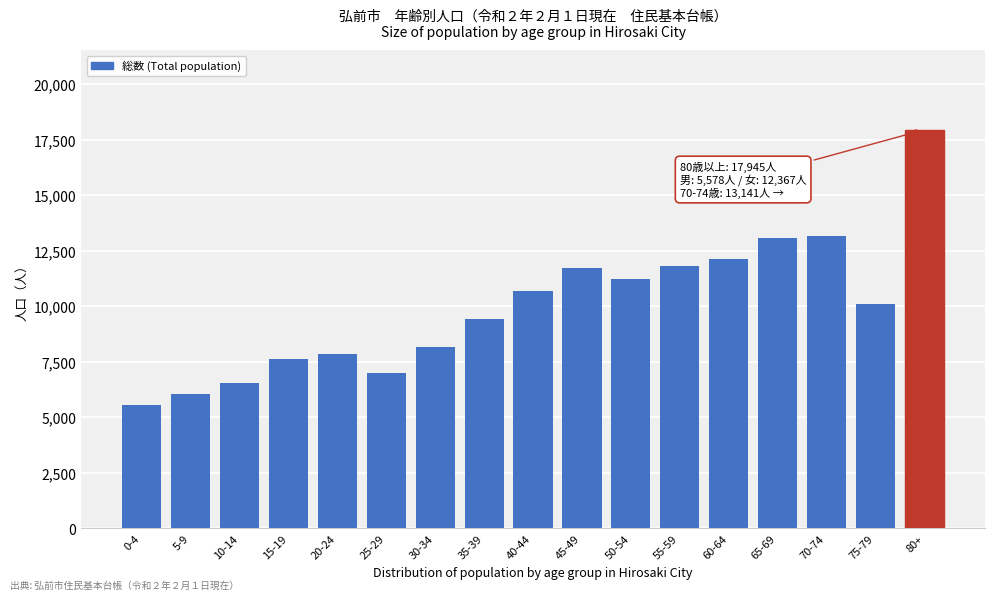

What value does the data have at 35-39?

9424